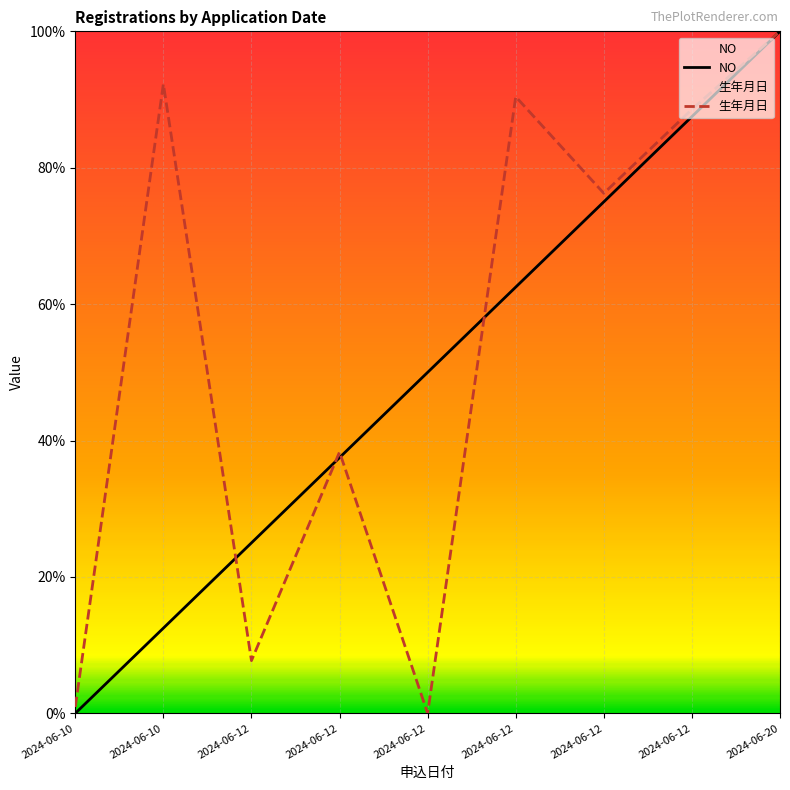

What is the difference between the maximum and minimum values in the NO series?

1.0